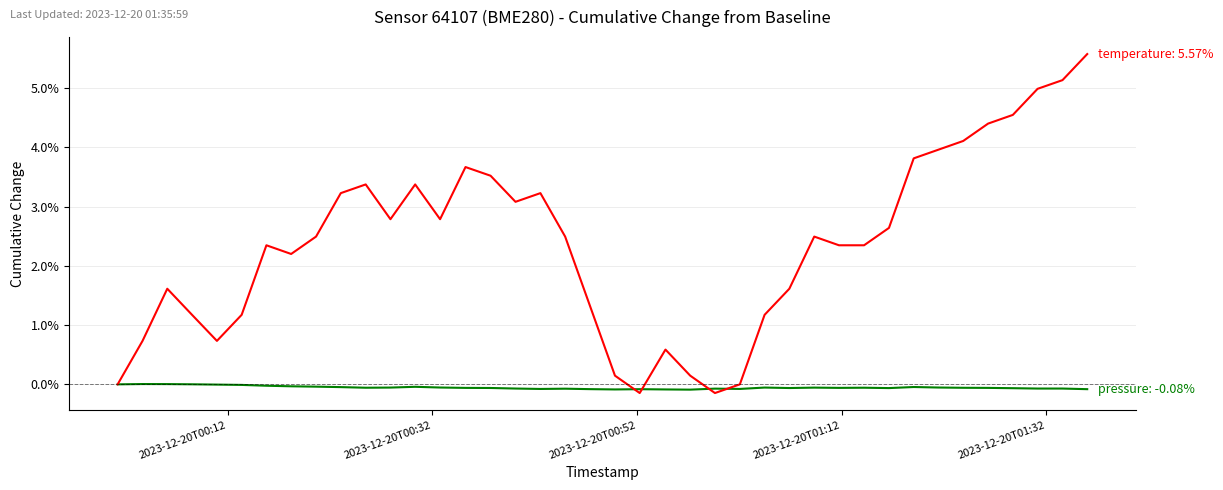

What is the maximum value shown in the chart?

5.6